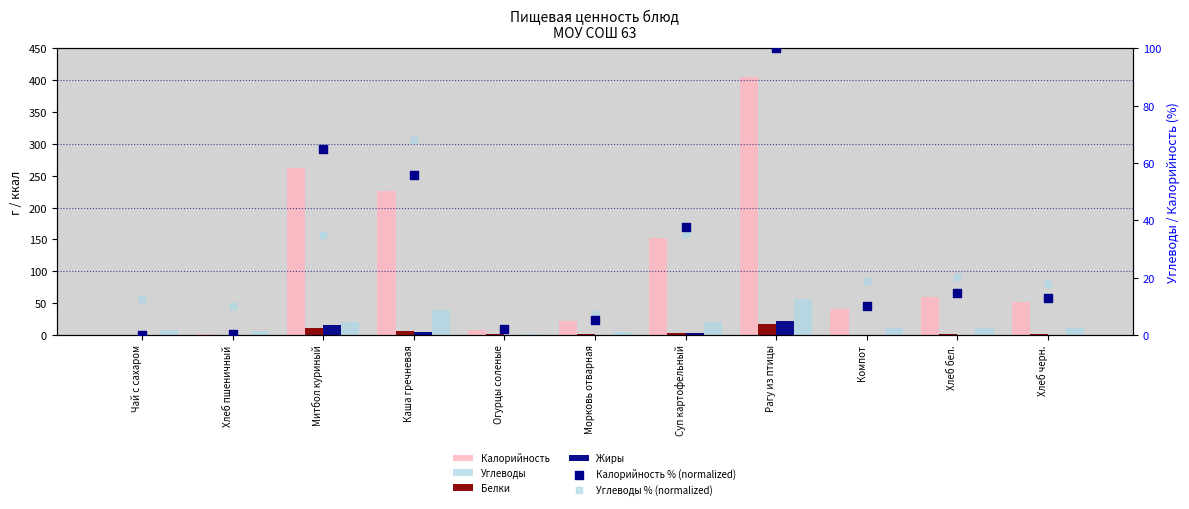

Which series reaches the minimum Y coordinate?

Жиры